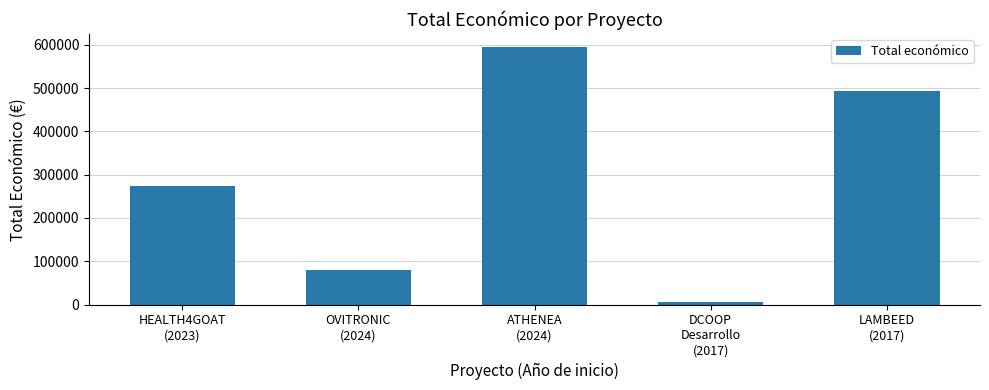

List the labels in order of value, smallest first.

DCOOP
Desarrollo
(2017), OVITRONIC
(2024), HEALTH4GOAT
(2023), LAMBEED
(2017), ATHENEA
(2024)